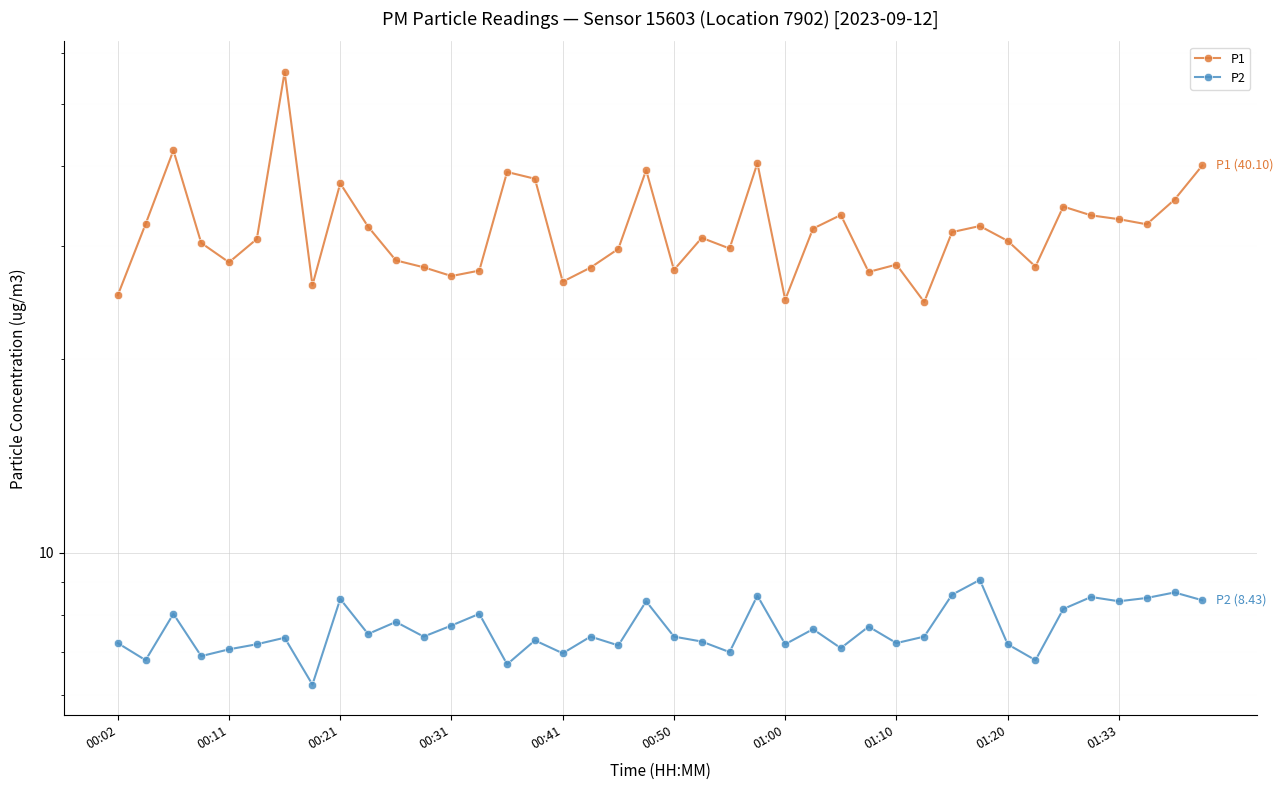

What is the difference between the P2 values at 11 and 24?

0.2